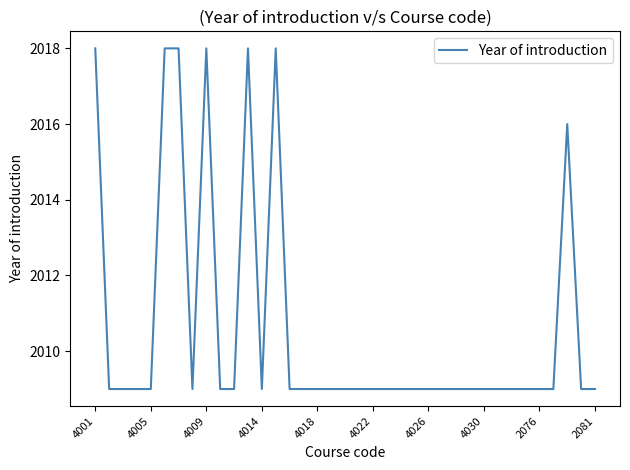

True or false: there are more than 1 points higher than both neighbors.

True